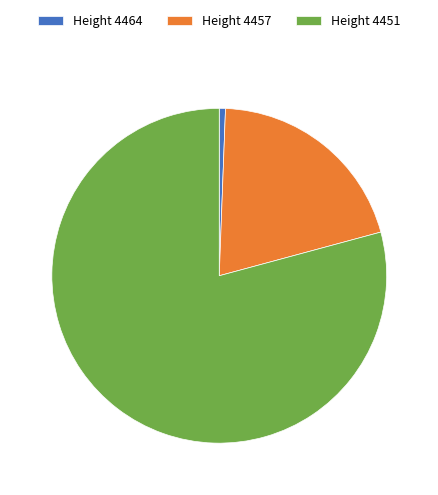

Between Height 4451 and Height 4464, which is larger?

Height 4451